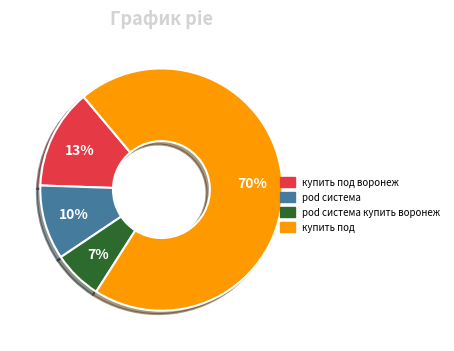

Does any single category account for the majority?

Yes